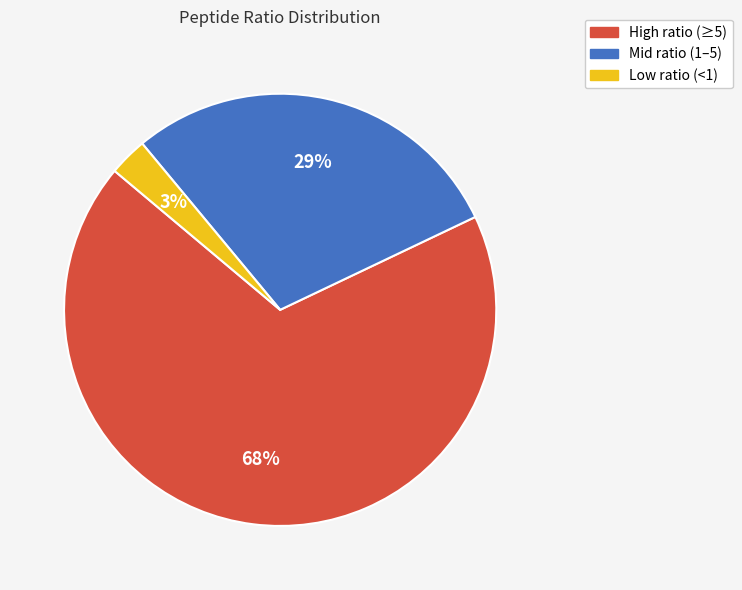

To the nearest percent, what is the difference between the largest and smallest slice percentages?

65%